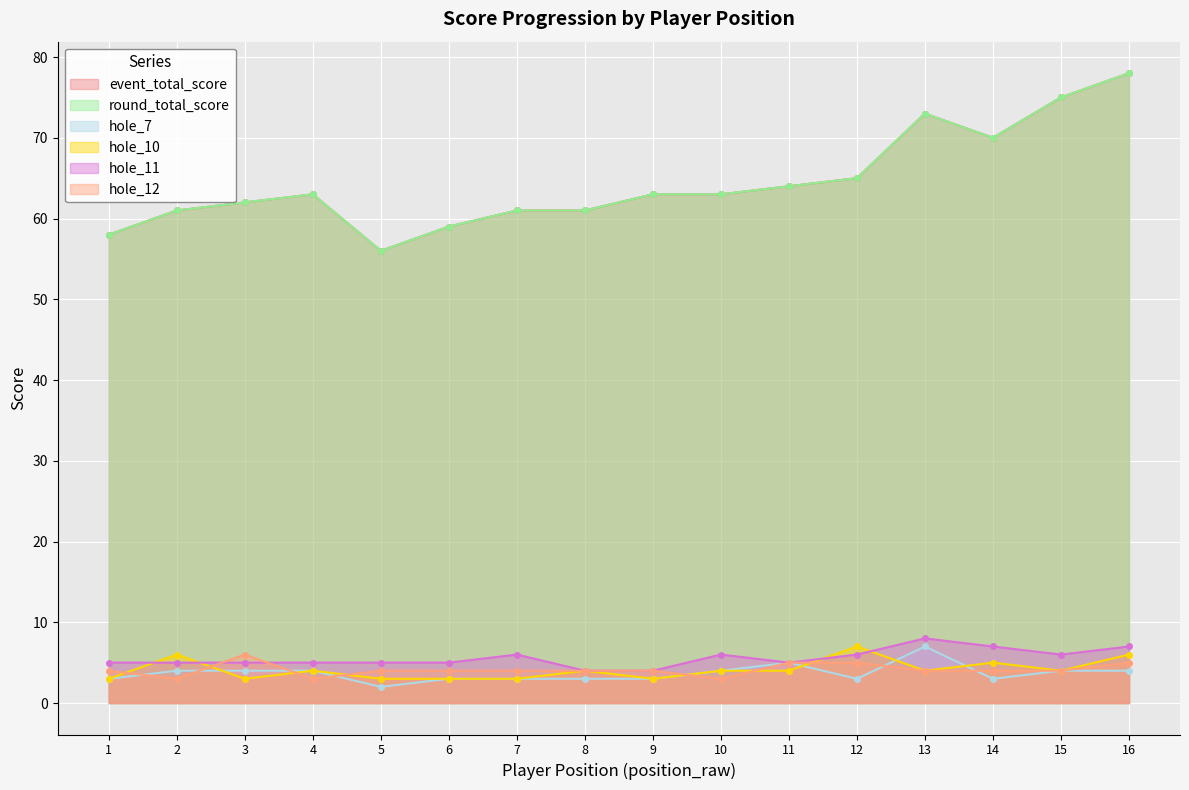

Which series has the widest spread of values?

event_total_score